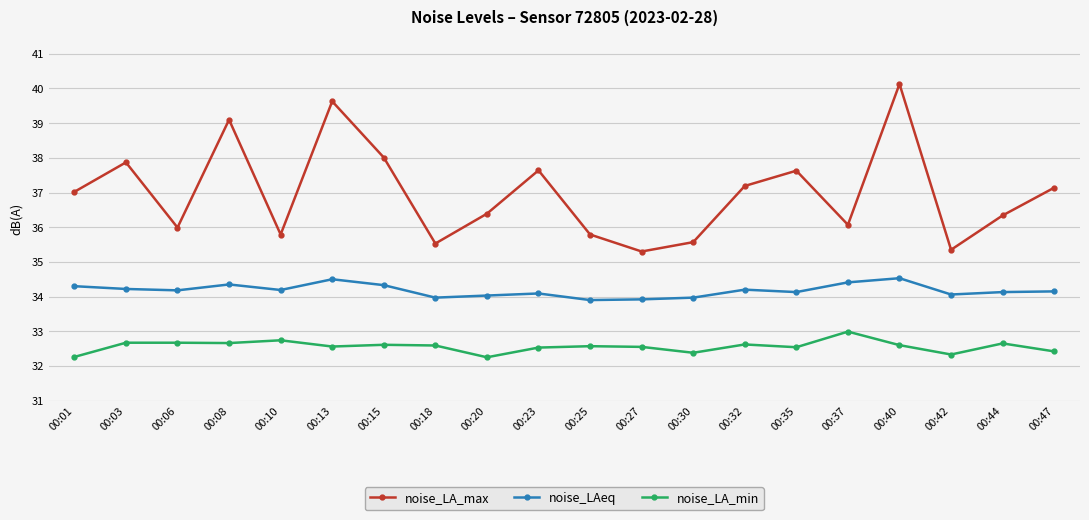

Where does the noise_LAeq series first go above 34?

00:01